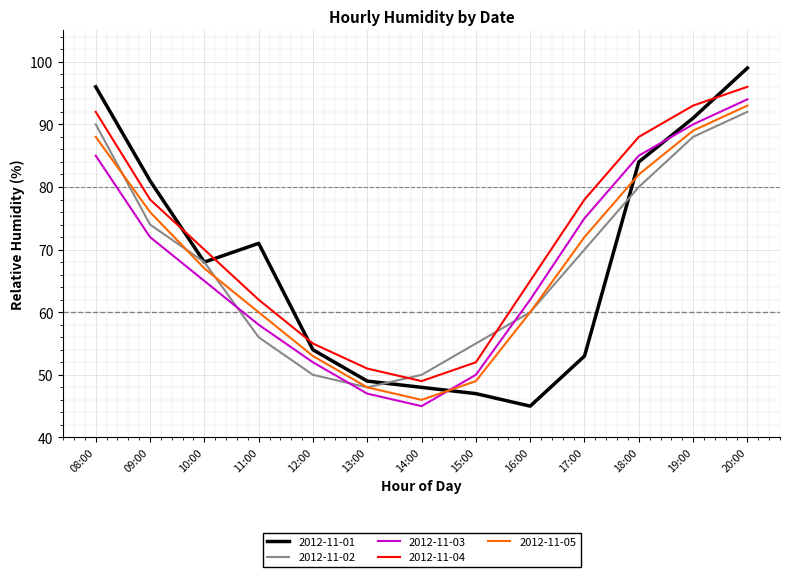

What is the difference between the maximum and minimum values in the 2012-11-02 series?

44